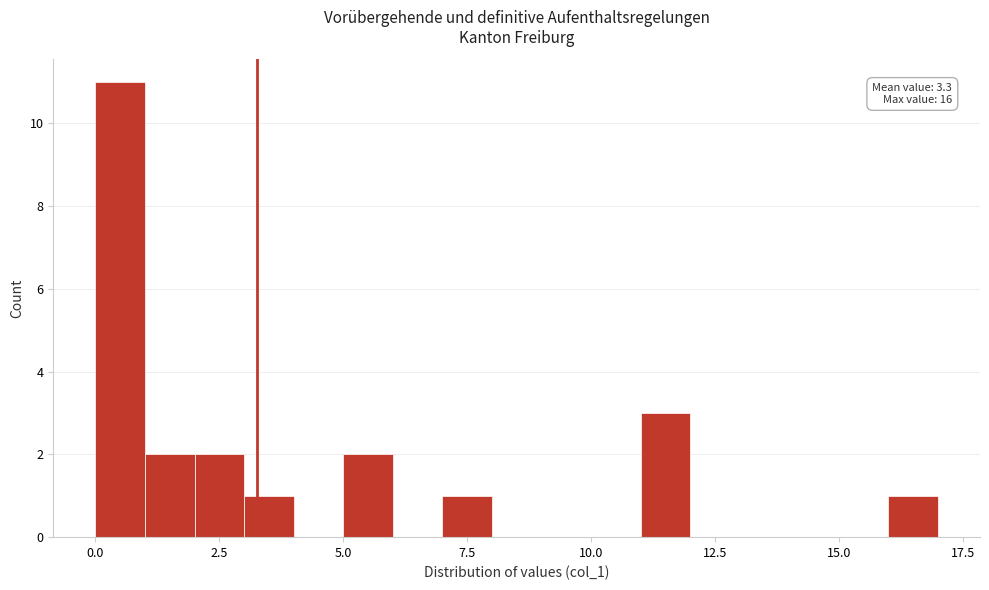

Read against the x-axis, roughly where is the centre of the tallest bar?

0.5